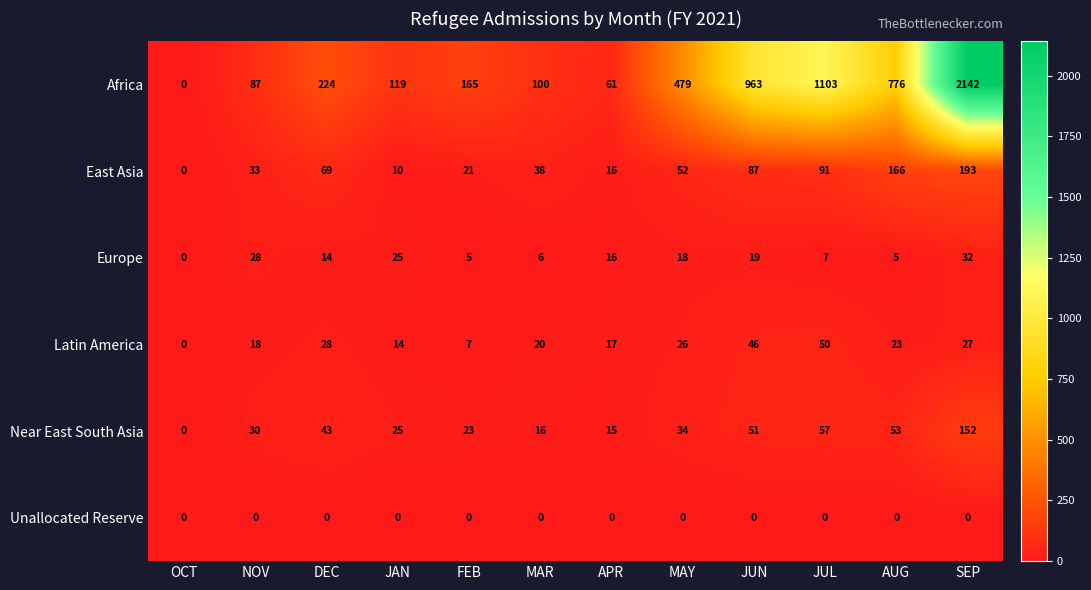

What is the total value across all series at APR?

125